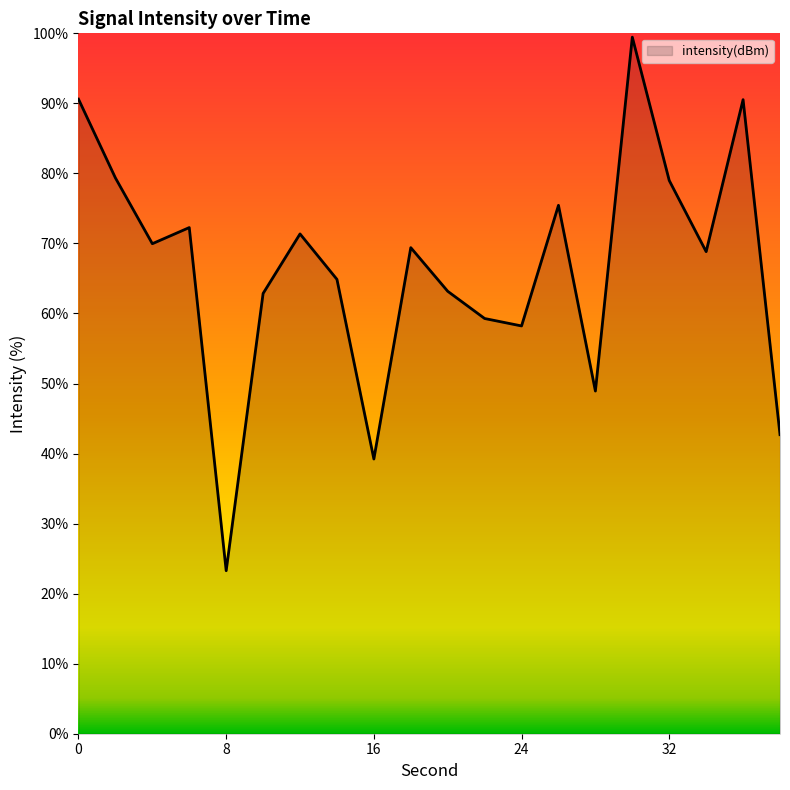

True or false: there are more than 2 points higher than both neighbors.

True